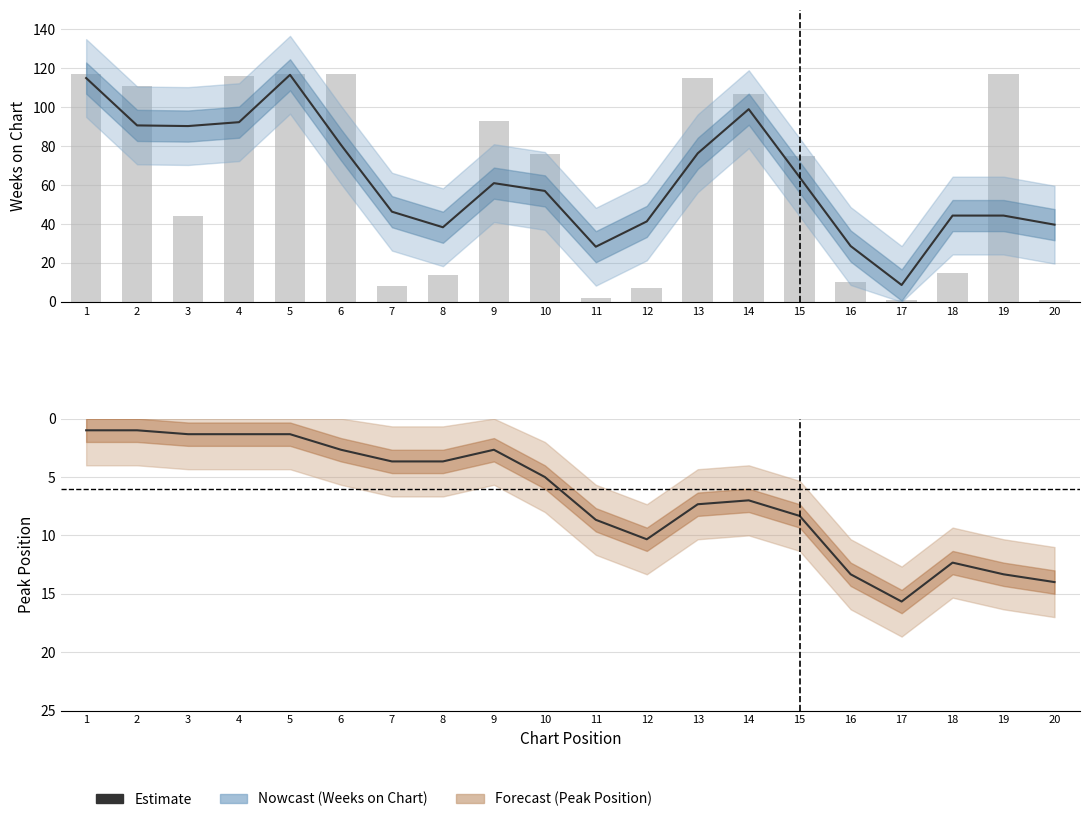

What is the spread (max minus min) of values at 17?

7.0